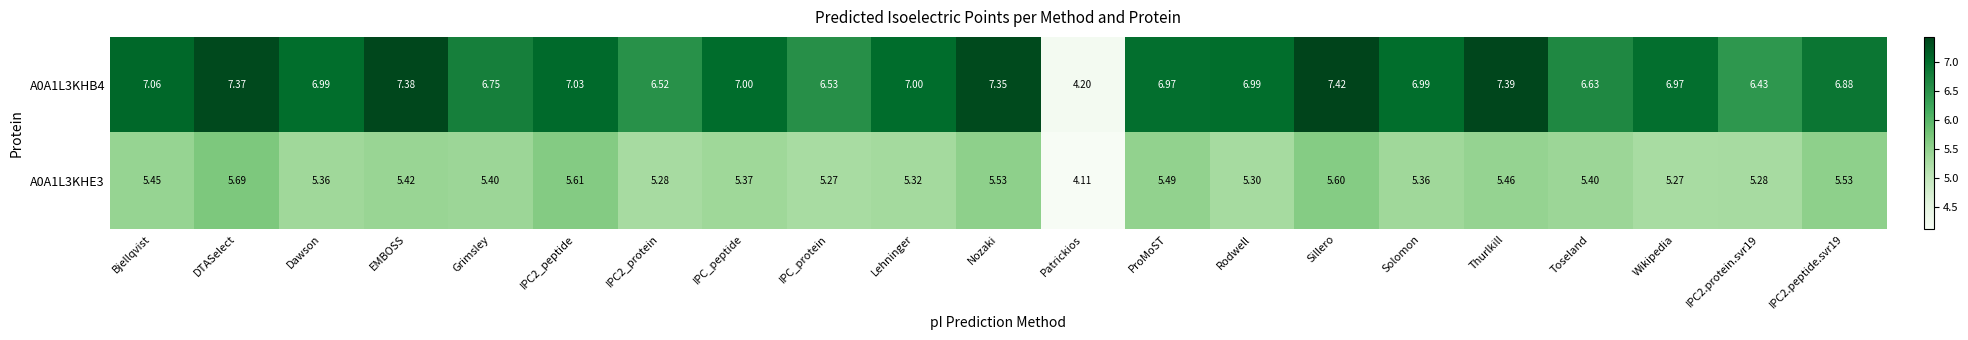

At which label does A0A1L3KHE3 first exceed 5?

Bjellqvist